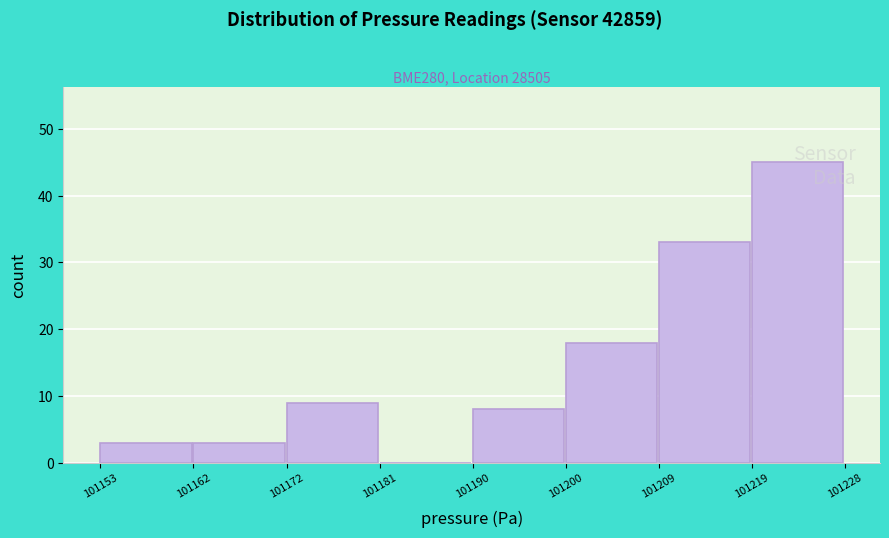

What is the maximum value shown in the chart?

45